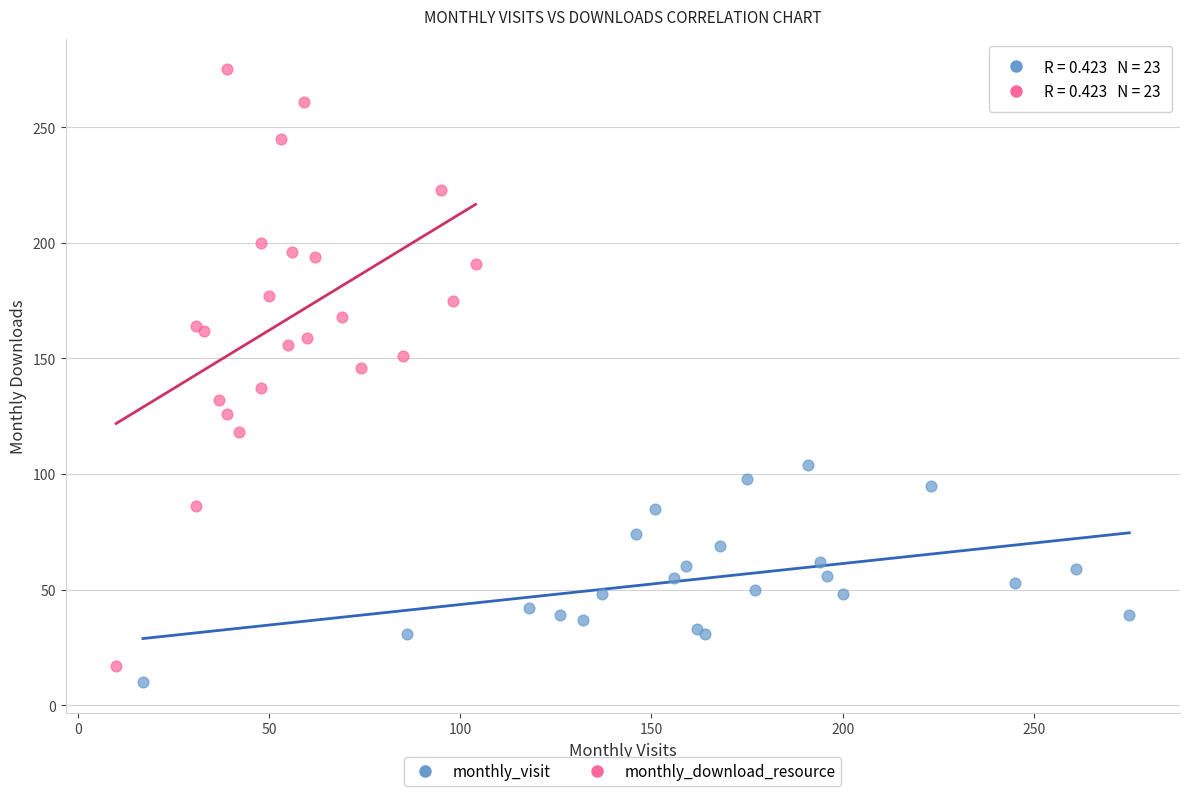

Which series has the widest spread of Y values?

monthly_download_resource